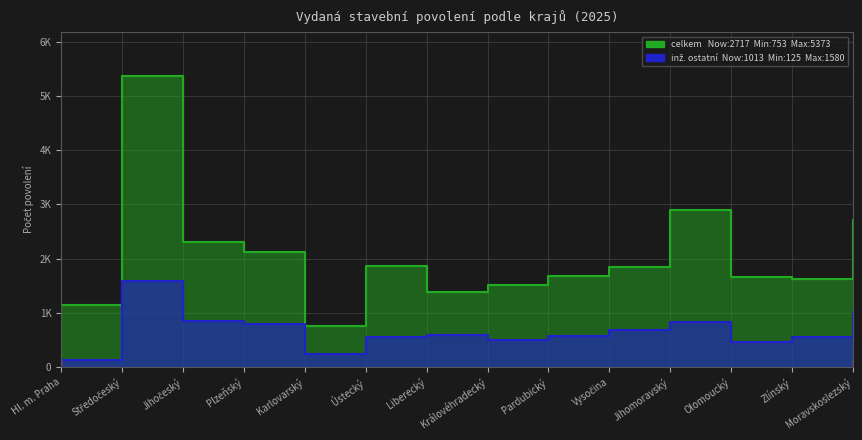

At how many categories does at least one series exceed 4947?

1